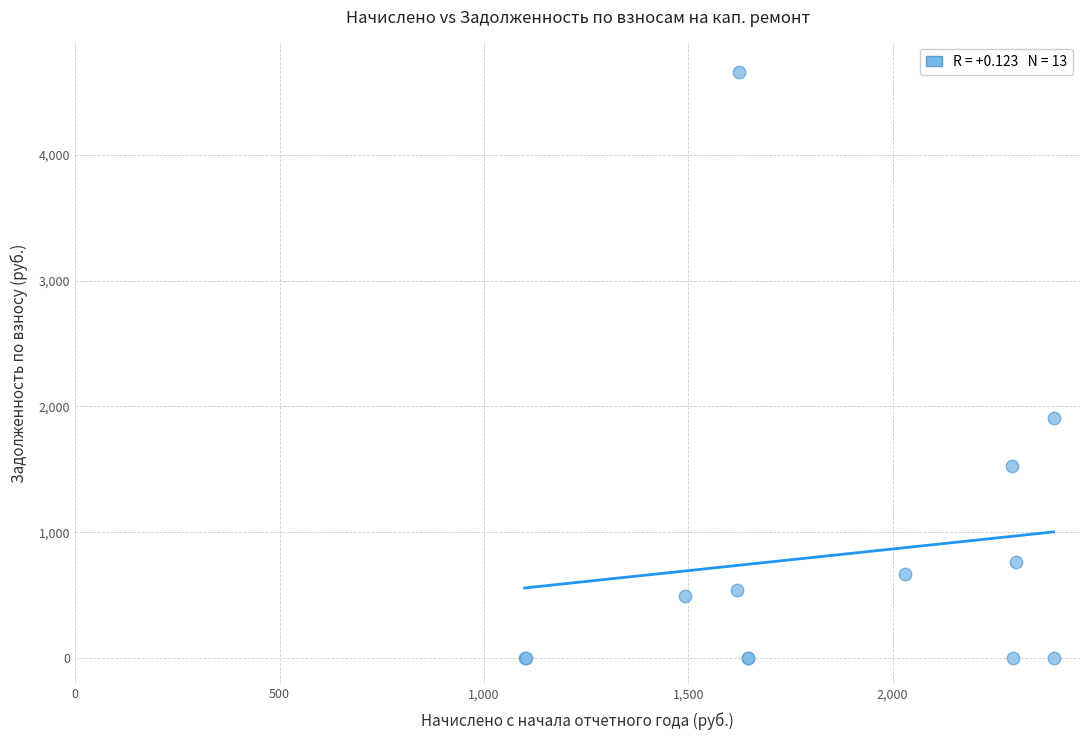

What Y value in the scatter plot is closest to 2329?

1905.2